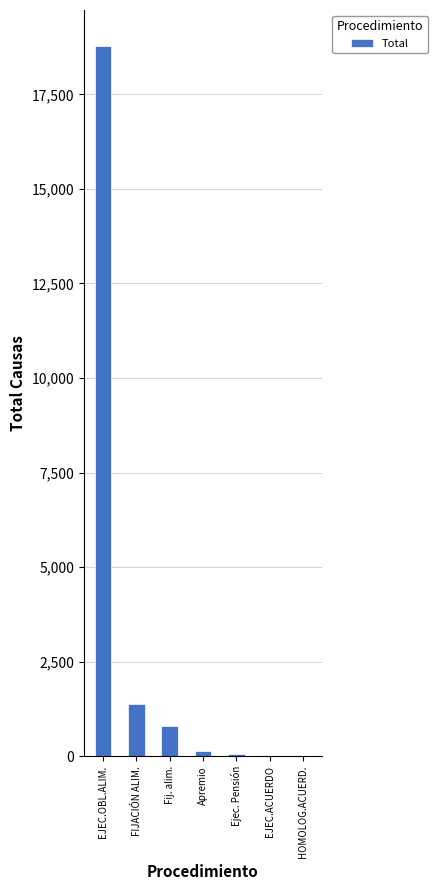

Which category has the highest value across all series?

EJEC.OBL.ALIM.